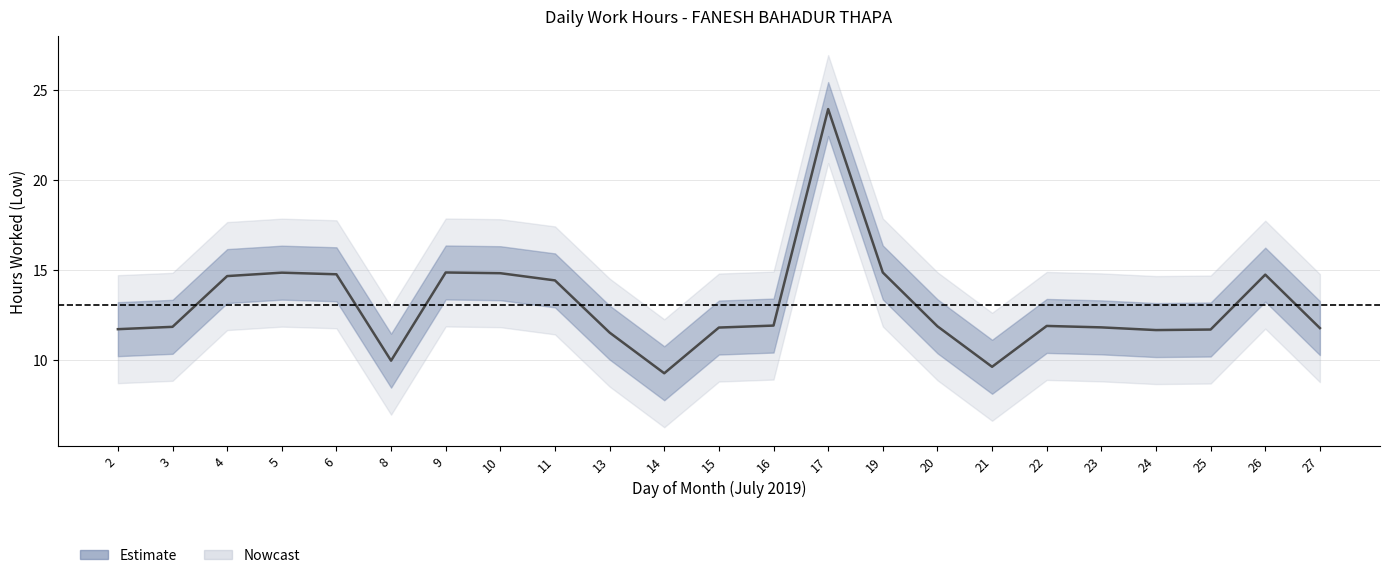

List the labels in order of value, smallest first.

14, 21, 8, 13, 24, 25, 2, 27, 15, 23, 3, 20, 22, 16, 11, 4, 26, 6, 10, 5, 9, 19, 17